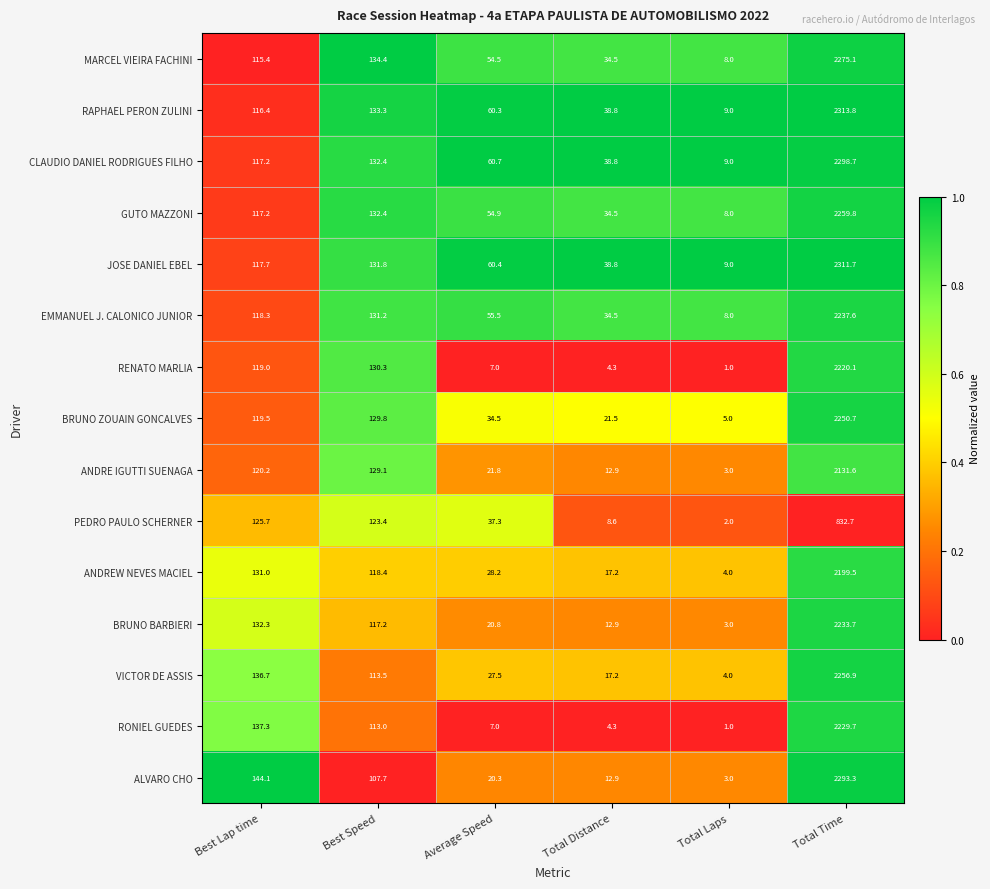

How many distinct data groups are displayed?

15